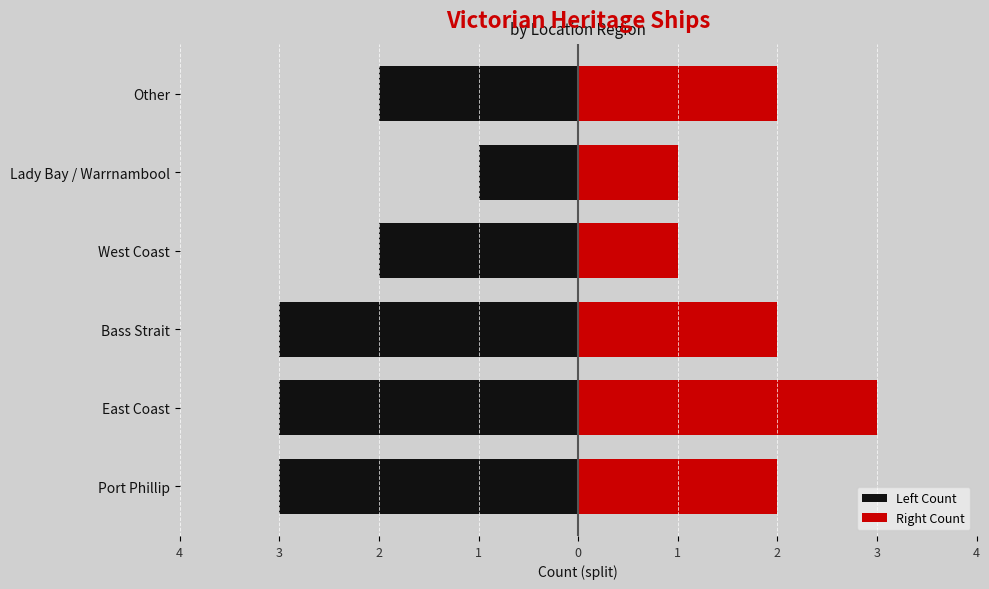

How many categories are shown in the chart?

6